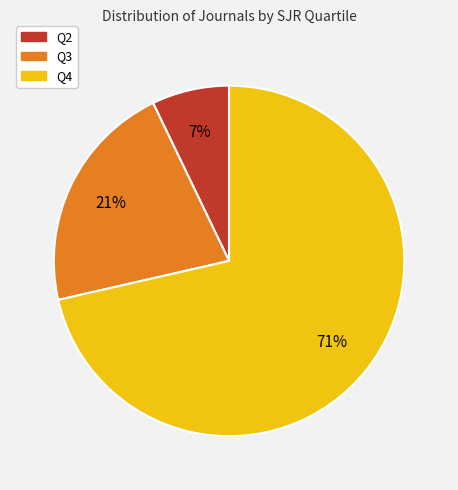

To the nearest percent, what is the average slice percentage?

33%